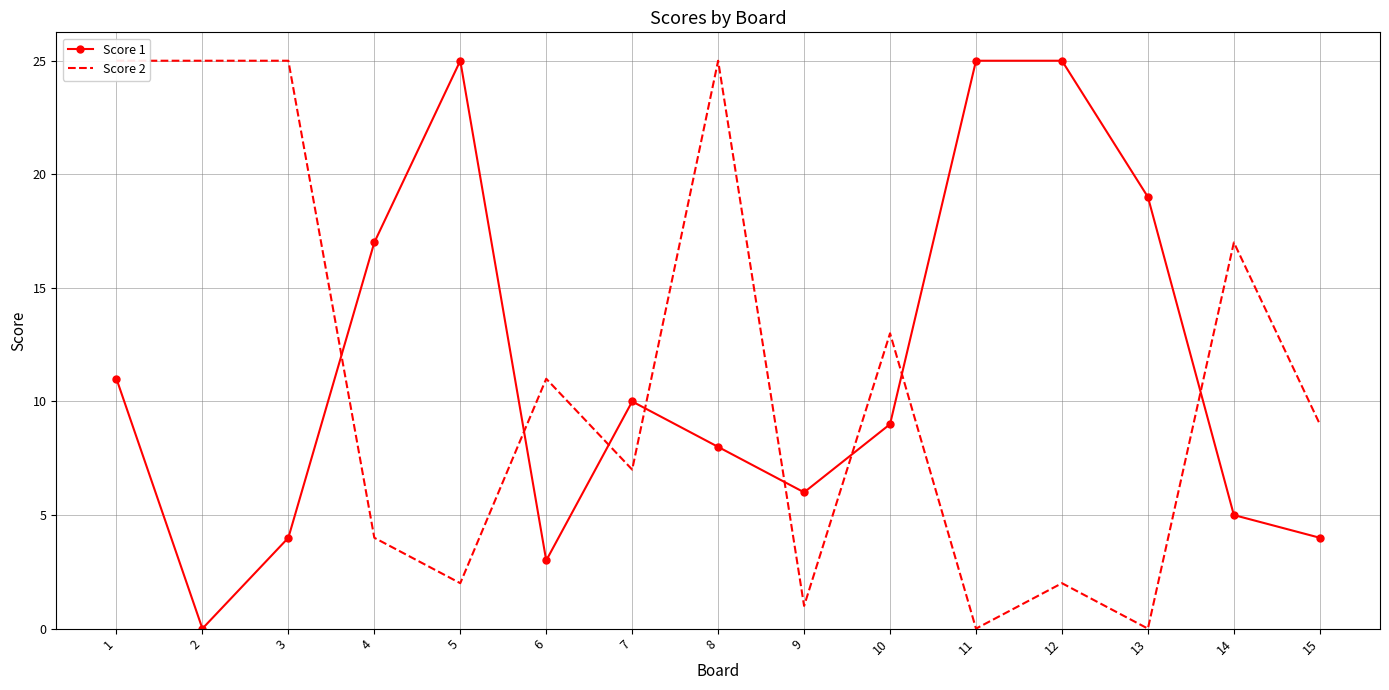

Where does the Score 2 series first go above 9?

1